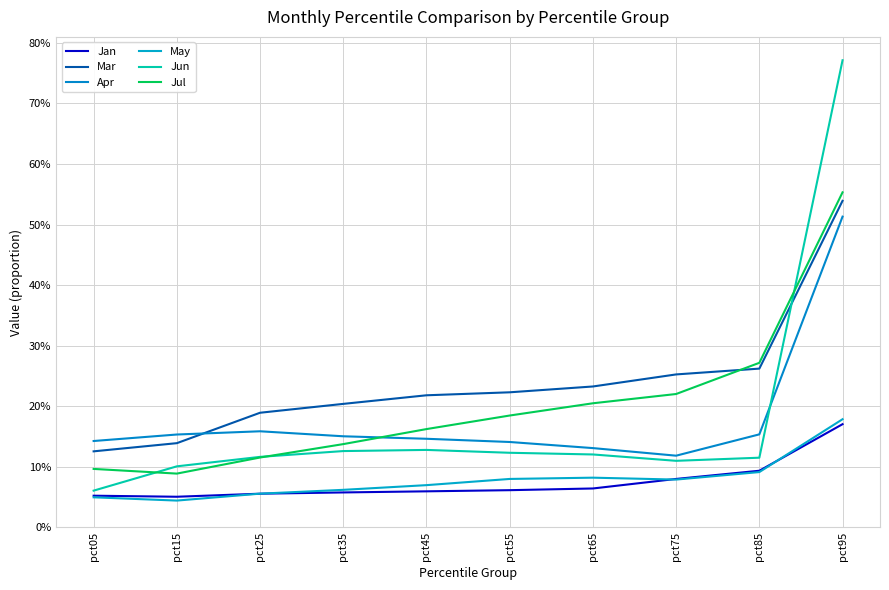

The value of Jun at pct85 is 0.1. True or false?

False